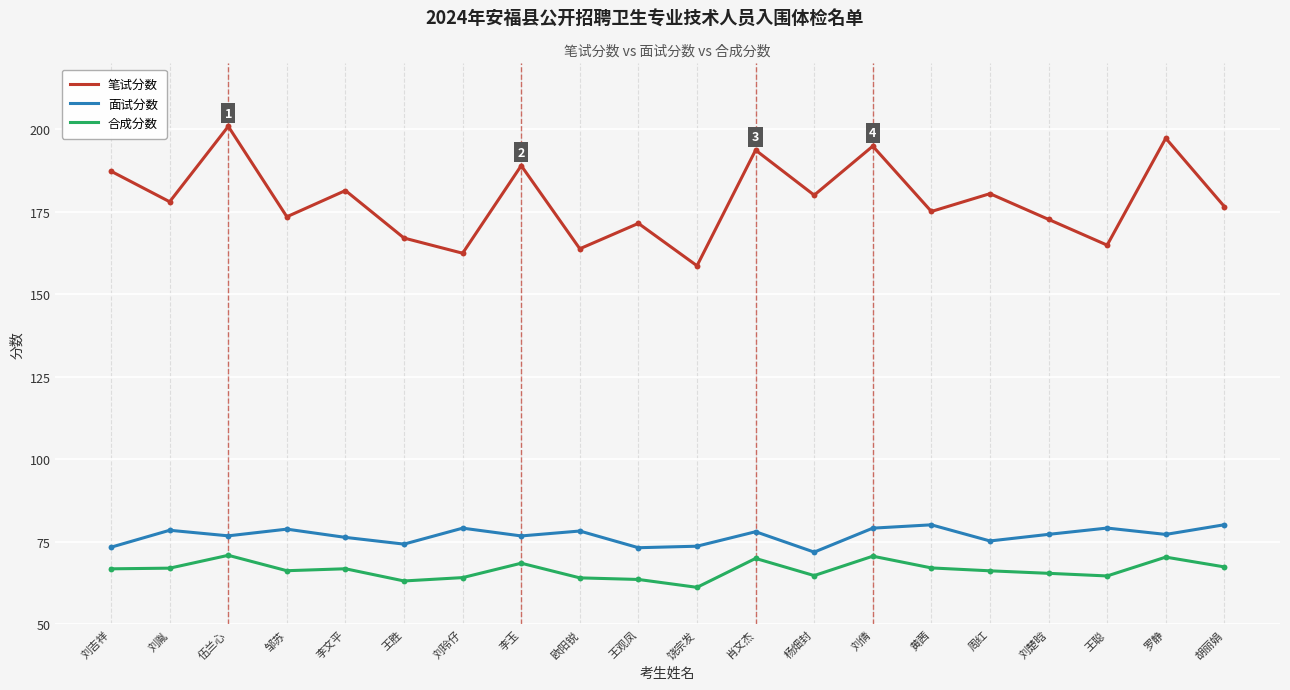

What is the difference between the highest and lowest values at 胡丽娟?

109.2